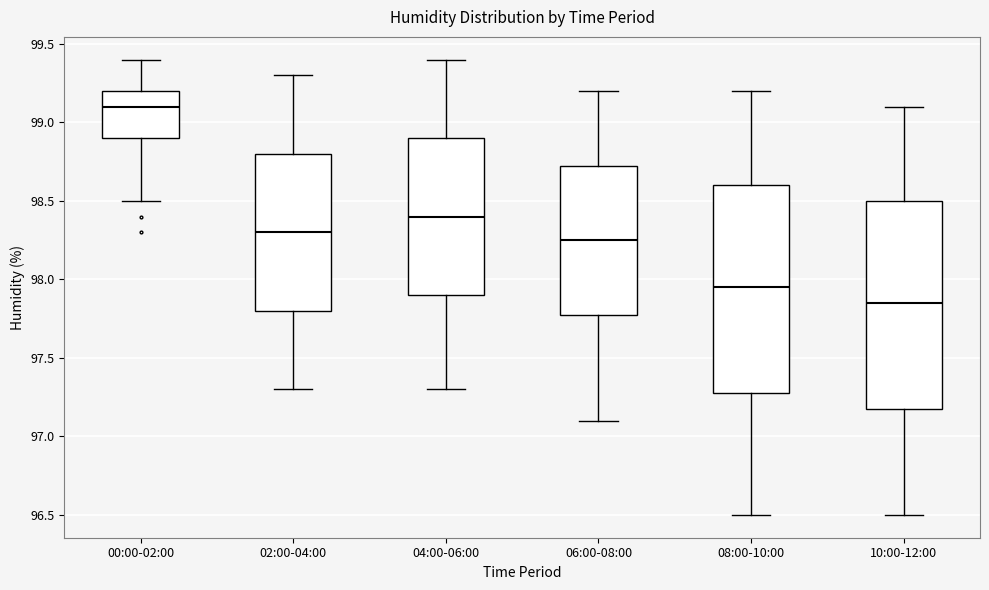

Reading left to right, read every box against the y-axis: the position of its median line, the range the box covers, and the ends of its whiskers. The values are not printed on the chart, so give them approximately, as read against the axis.

00:00-02:00: median 99.10, box 98.90 to 99.20, whiskers 98.50 to 99.40
02:00-04:00: median 98.30, box 97.80 to 98.80, whiskers 97.30 to 99.30
04:00-06:00: median 98.40, box 97.90 to 98.90, whiskers 97.30 to 99.40
06:00-08:00: median 98.25, box 97.80 to 98.75, whiskers 97.10 to 99.20
08:00-10:00: median 97.95, box 97.30 to 98.60, whiskers 96.50 to 99.20
10:00-12:00: median 97.85, box 97.20 to 98.50, whiskers 96.50 to 99.10